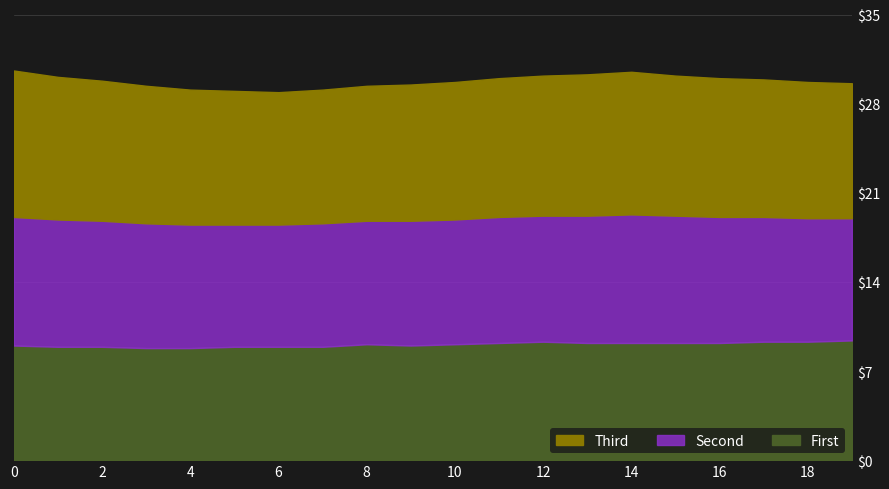

Reading left to right, extract all data points from this chart.

First: 9.0	8.9	8.9	8.8	8.8	8.9	8.9	8.9	9.1	9.0	9.1	9.2	9.3	9.2	9.2	9.2	9.2	9.3	9.3	9.4
Second: 10.1	10.0	9.9	9.8	9.7	9.6	9.6	9.7	9.7	9.8	9.8	9.9	9.9	10.0	10.1	10.0	9.9	9.8	9.7	9.6
Third: 11.5	11.2	11.0	10.8	10.6	10.5	10.4	10.5	10.6	10.7	10.8	10.9	11.0	11.1	11.2	11.0	10.9	10.8	10.7	10.6